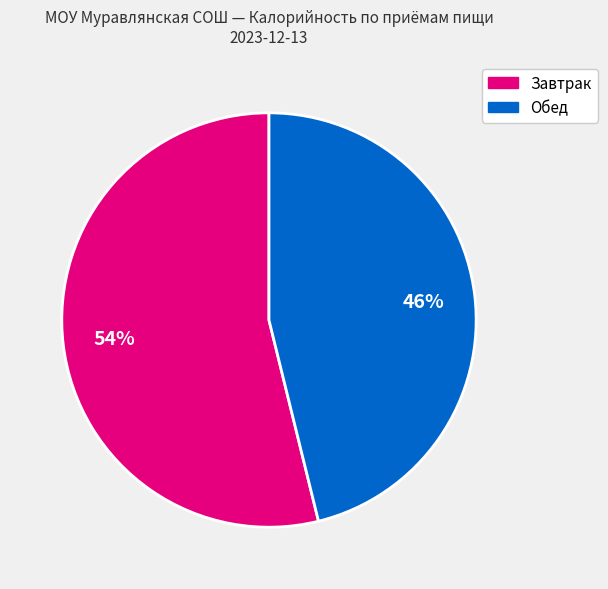

Is there a majority slice in this chart?

Yes